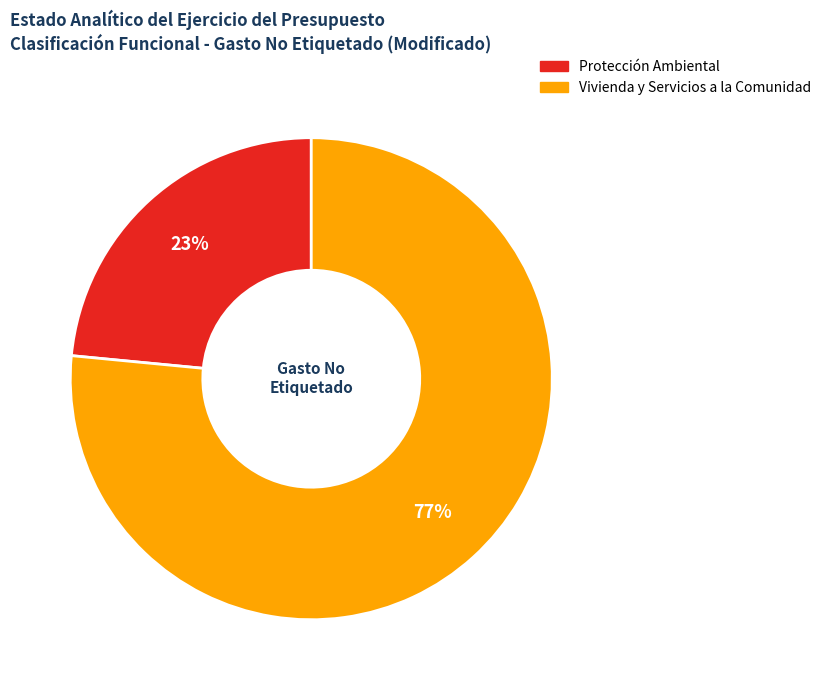

Between Protección Ambiental and Vivienda y Servicios a la Comunidad, which is larger?

Vivienda y Servicios a la Comunidad